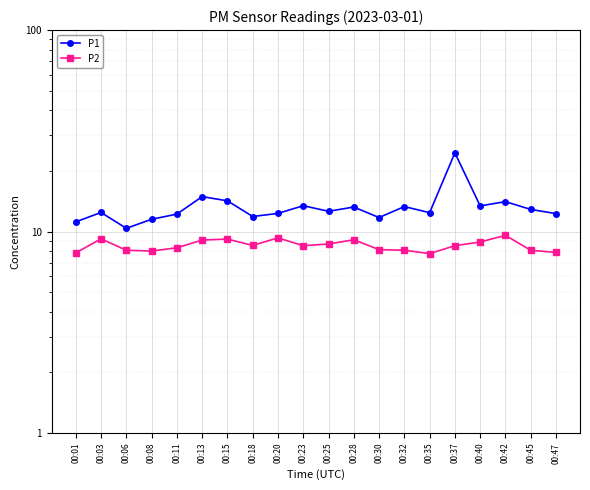

Is the value of P1 at 00:20 greater than the value of P2 at 00:13?

Yes